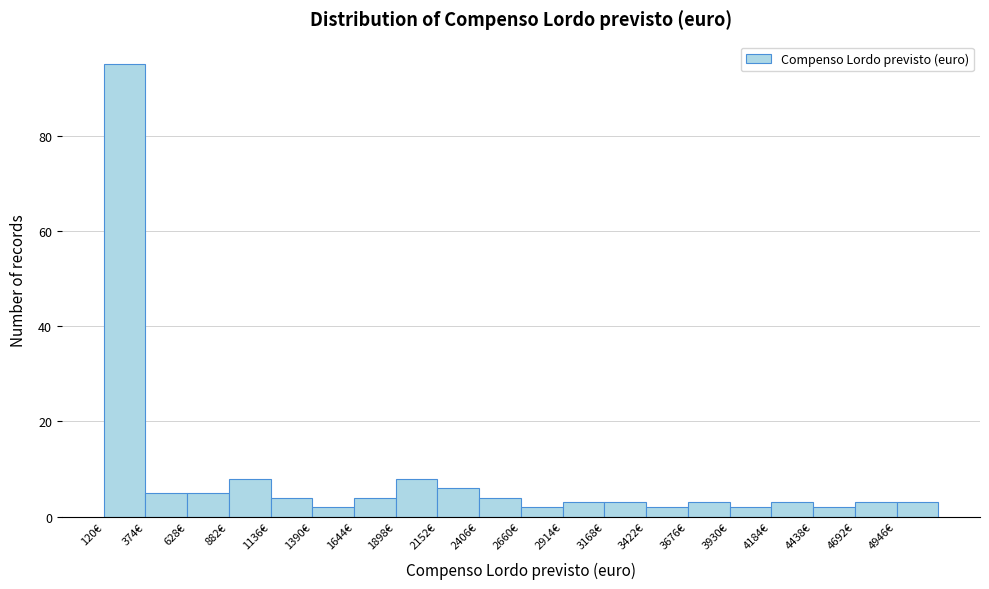

Reading left to right, list every bar in this chart as the range it spans on the x-axis followed by its height. Neither the bar edges nor the heights are printed on the chart, so give them approximately, as read against the axes.

100 to 350: 96
350 to 650: 6
650 to 900: 6
900 to 1150: 8
1150 to 1400: 4
1400 to 1650: 2
1650 to 1900: 4
1900 to 2150: 8
2150 to 2400: 6
2400 to 2650: 4
2650 to 2900: 2
2900 to 3150: 4
3150 to 3400: 4
3400 to 3700: 2
3700 to 3950: 4
3950 to 4200: 2
4200 to 4450: 4
4450 to 4700: 2
4700 to 4950: 4
4950 to 5200: 4